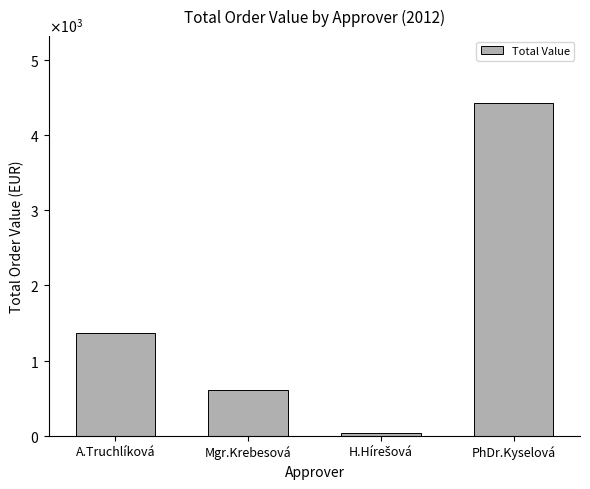

Reading left to right, extract all data points from this chart.

A.Truchlíková=1368.4	Mgr.Krebesová=610.0	H.Hírešová=40.0	PhDr.Kyselová=4426.0